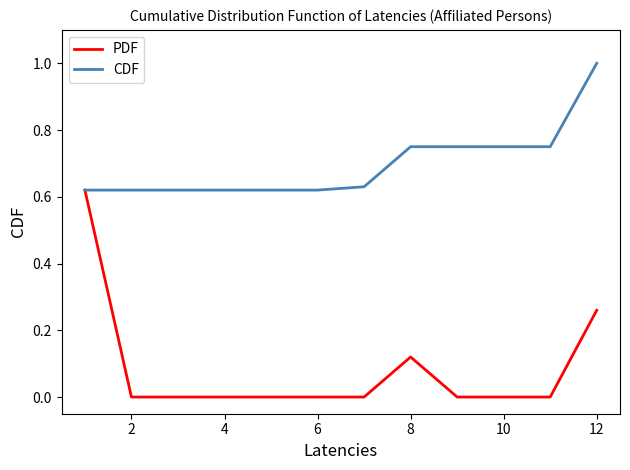

Which series has the widest spread of values?

PDF